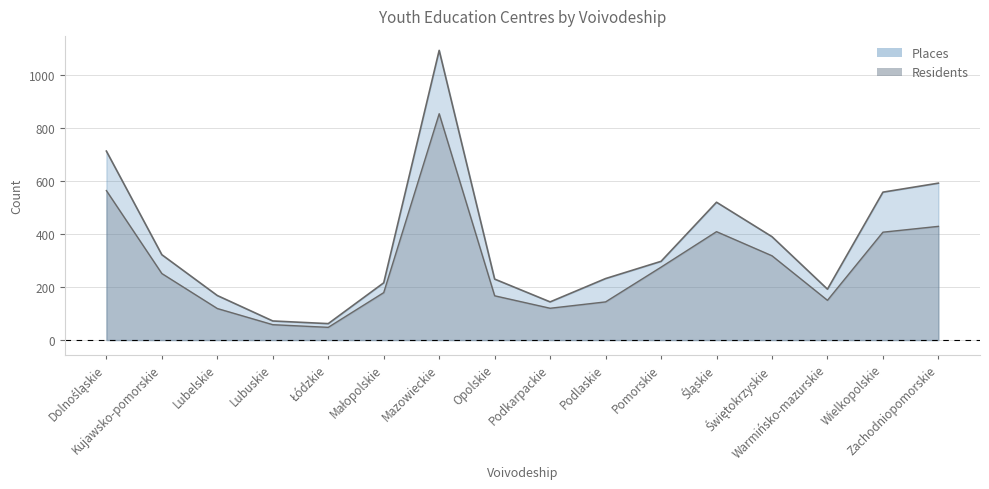

What is the highest value of the Residents (line) series?

854